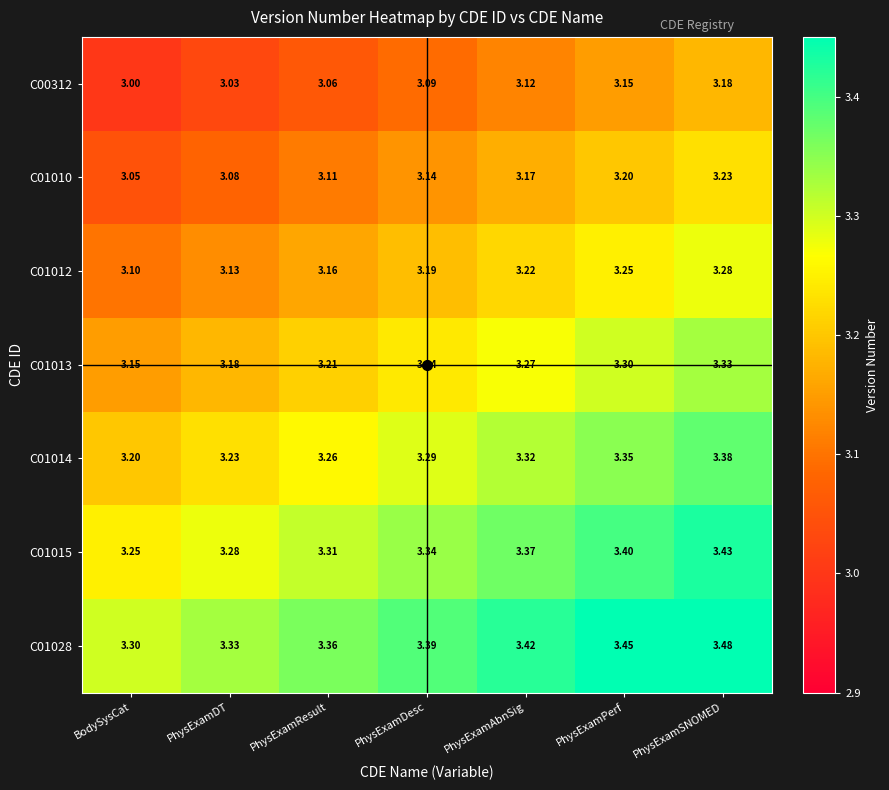

Which category has the lowest value across all series?

BodySysCat